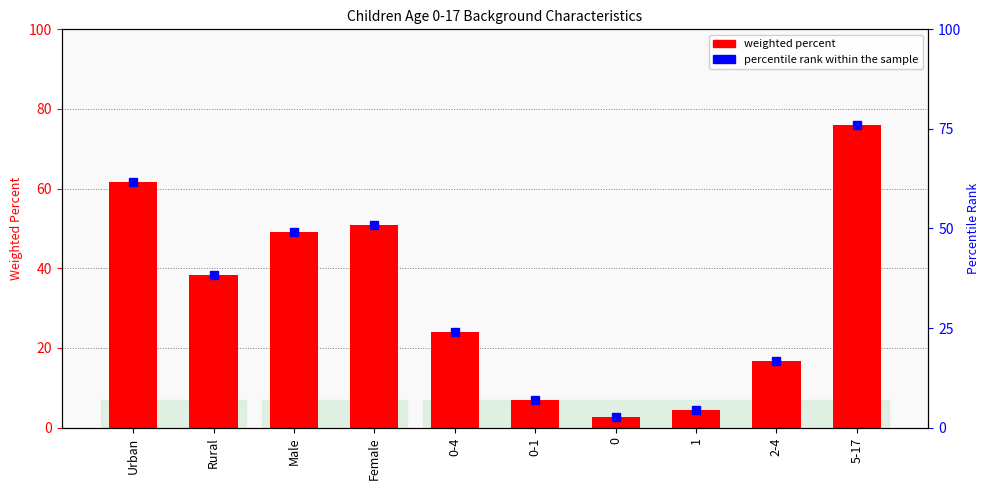

What is the sum of the Weighted percent values at 0-4 and 1?

28.4